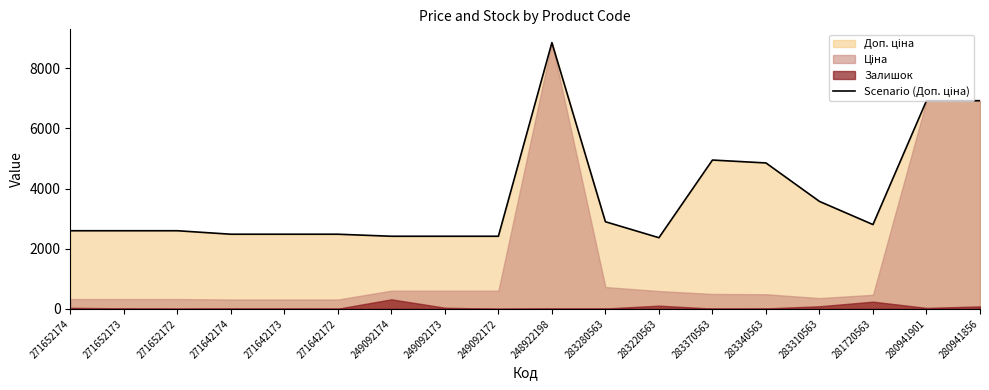

Between 283280563 and 271642172, which is larger?

283280563